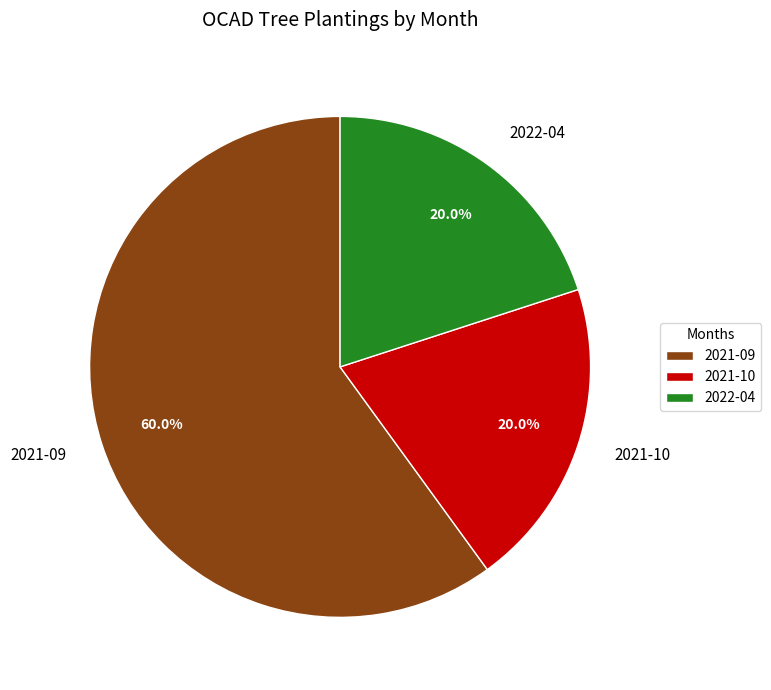

To the nearest percent, what is the average slice percentage?

33%